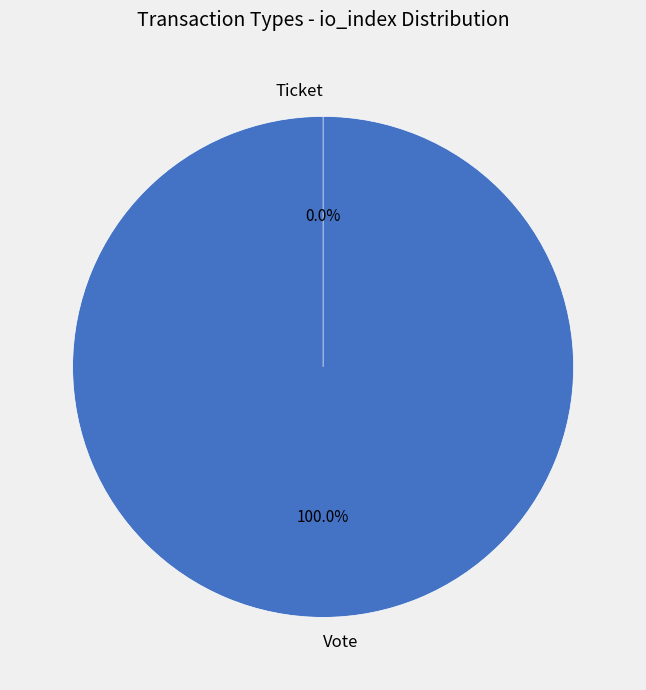

What percentage is the Vote slice, to the nearest percent?

100%